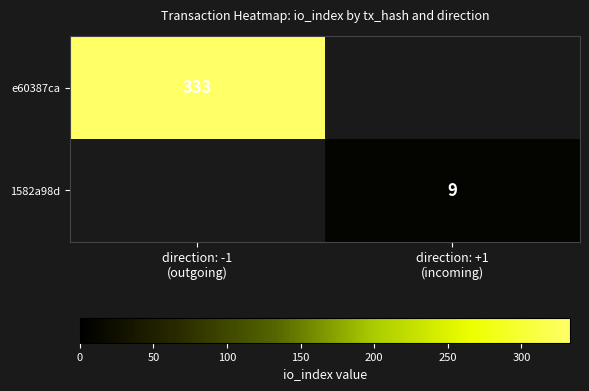

Between direction: +1
(incoming) and direction: -1
(outgoing), which is larger?

direction: -1
(outgoing)